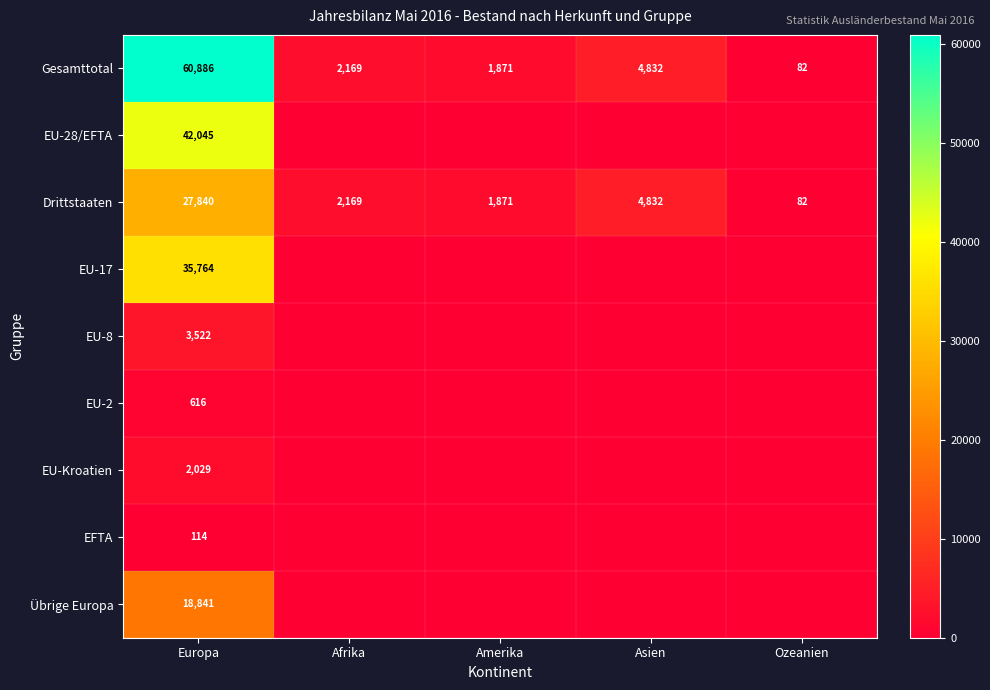

List the labels in order of Drittstaaten value, smallest first.

Ozeanien, Amerika, Afrika, Asien, Europa